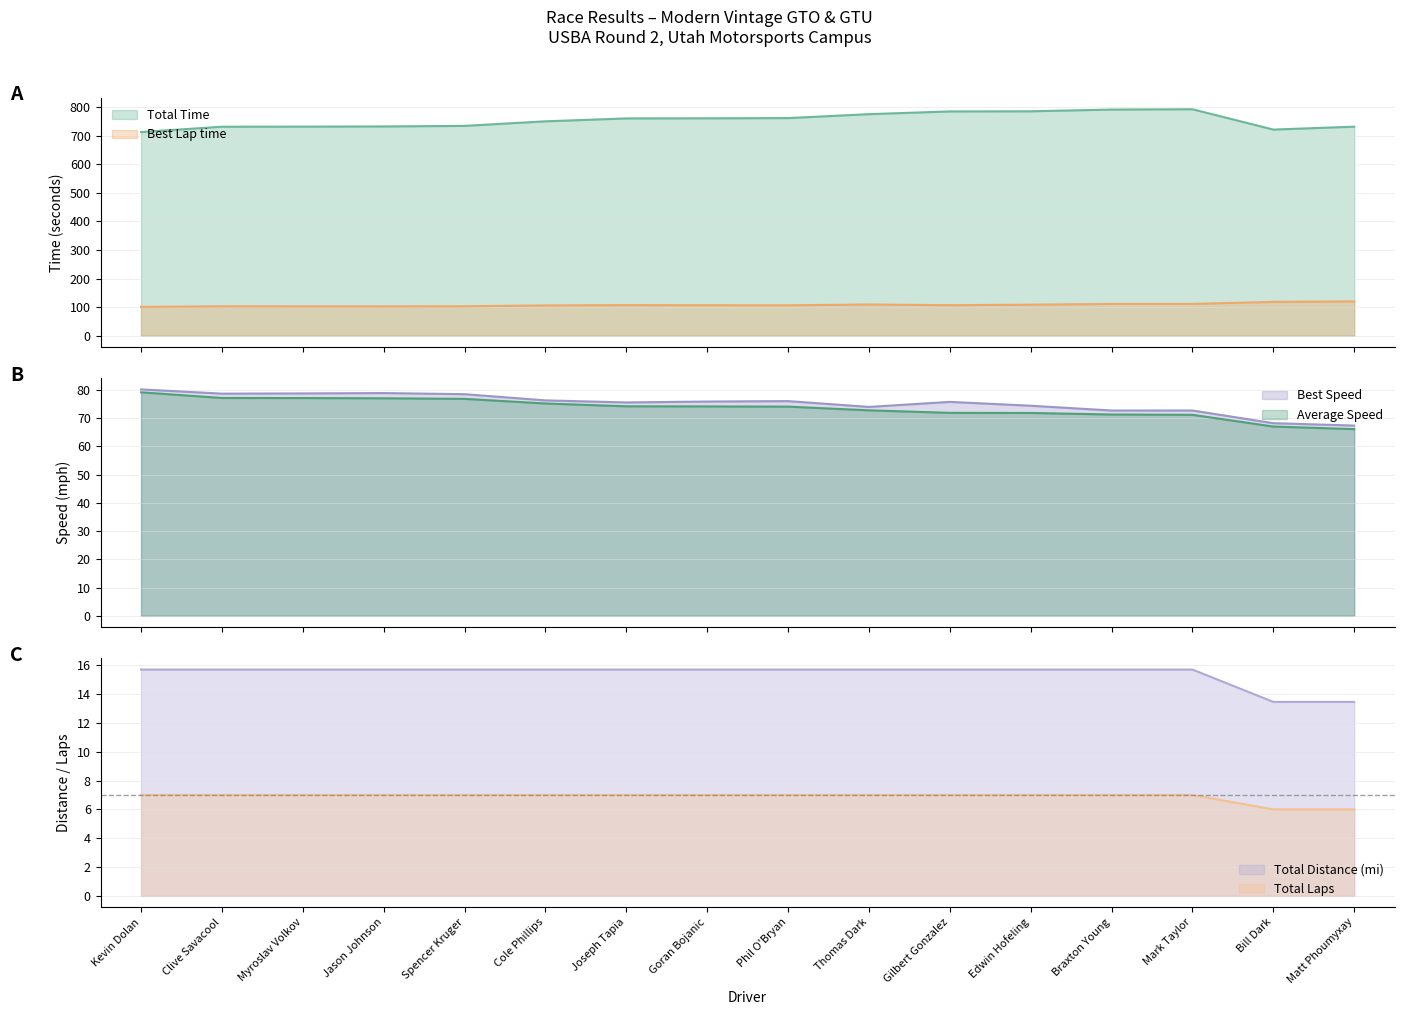

Which category has the lowest value in the Average Speed series?

Matt Phoumyxay